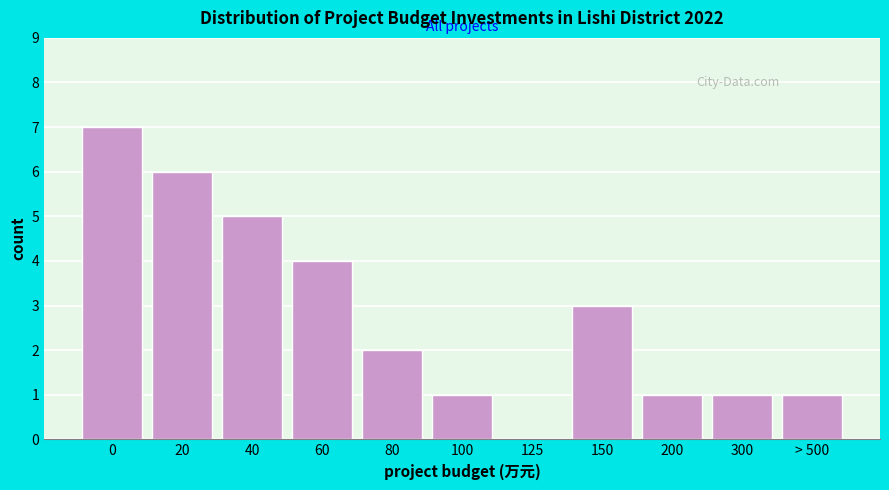

Reading left to right, list all the values displayed in this chart.

0=7	20=6	40=5	60=4	80=2	100=1	125=0	150=3	200=1	300=1	> 500=1